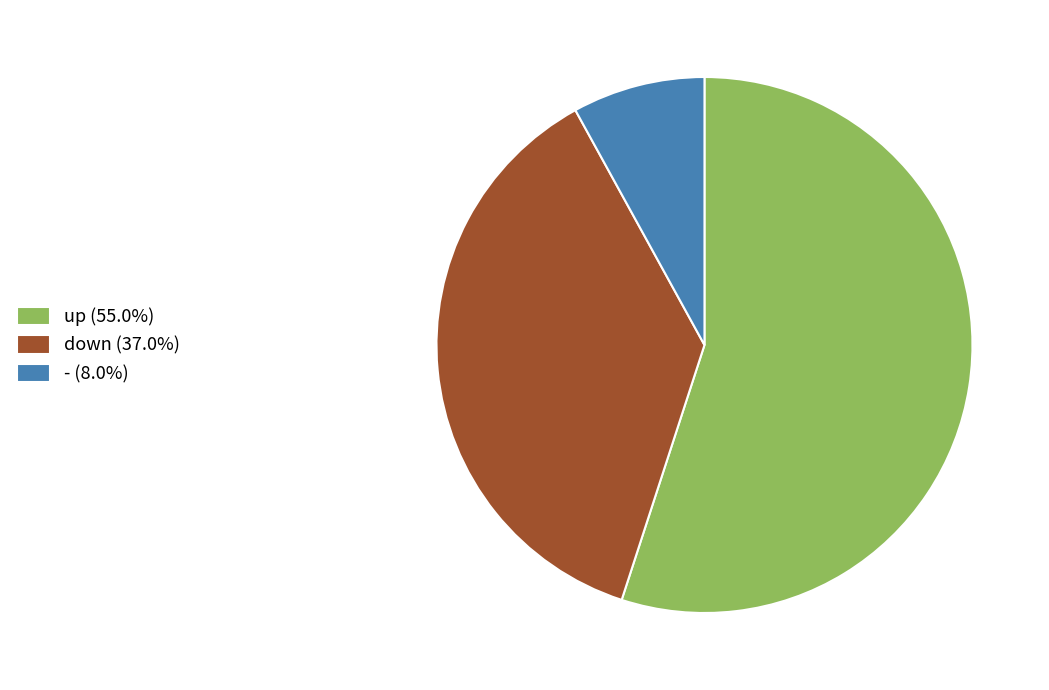

Combined, do up and down account for over 50%?

Yes